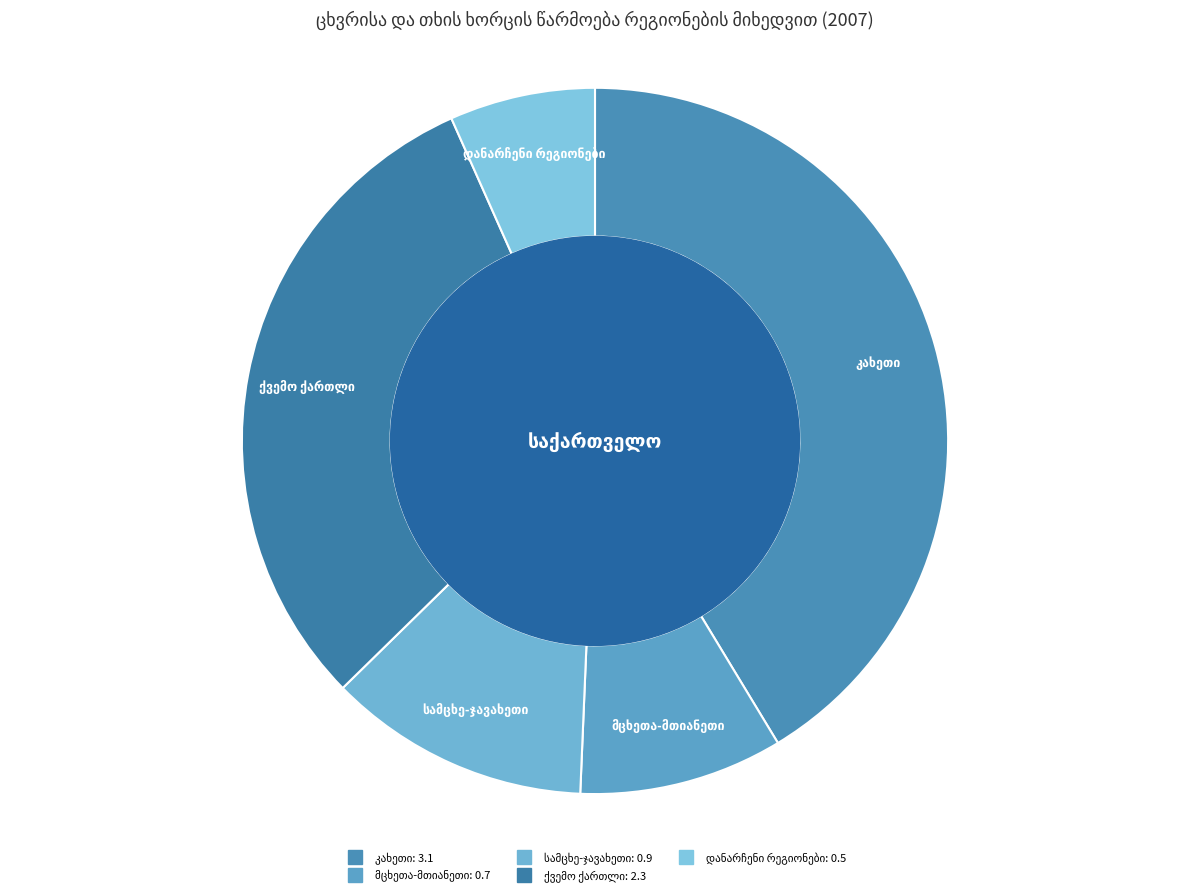

Does any single category account for the majority?

No